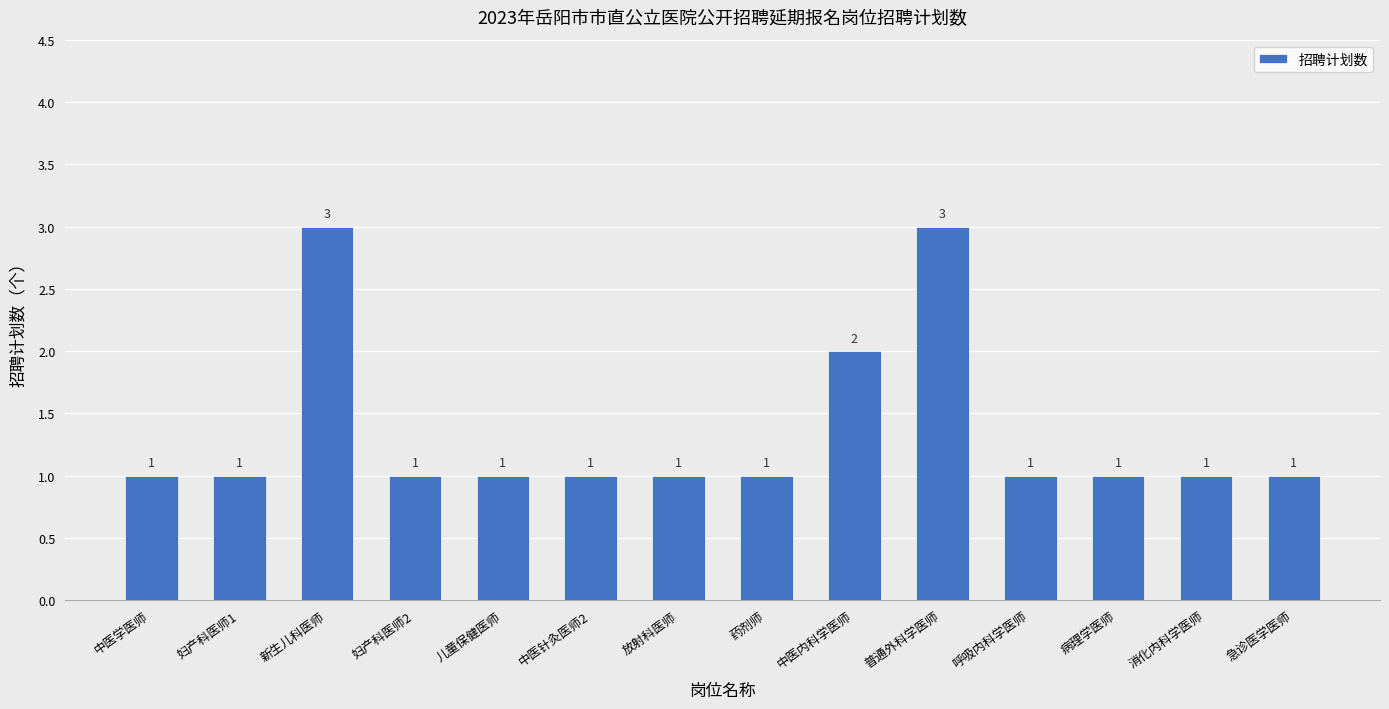

Are the bars horizontal?

No